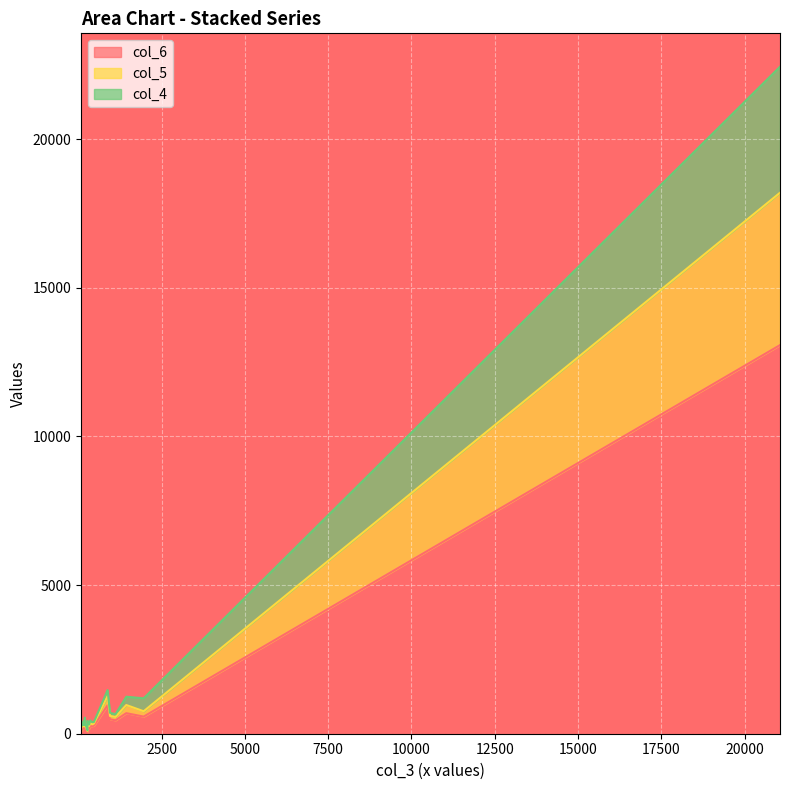

What are all the series names shown in the legend?

col_6, col_5, col_4